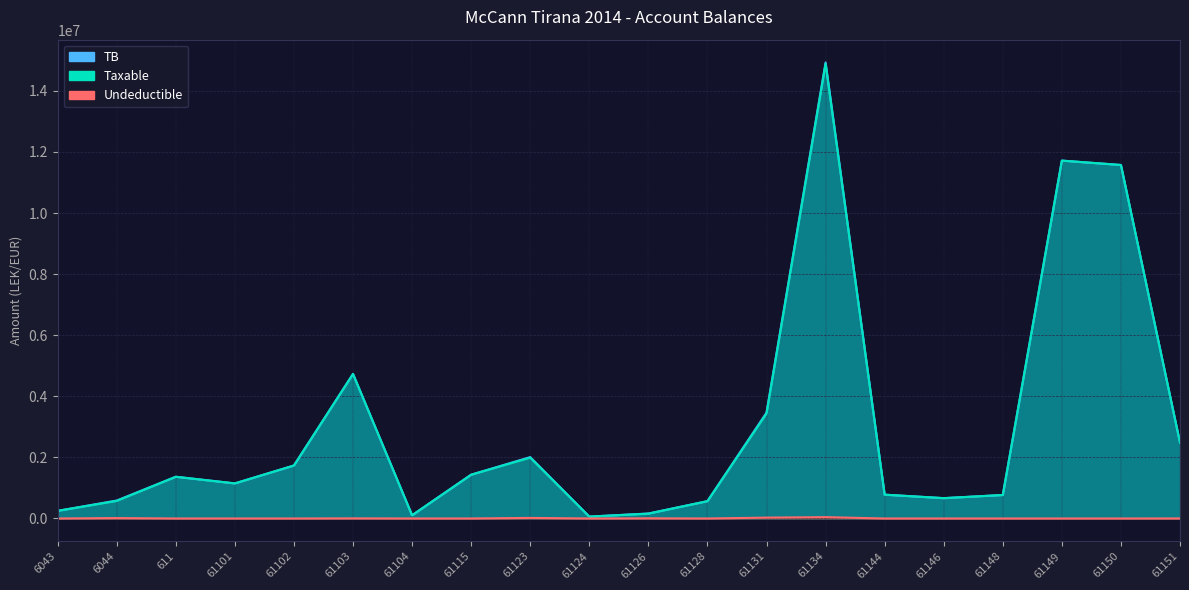

Does the chart have visible grid lines?

Yes